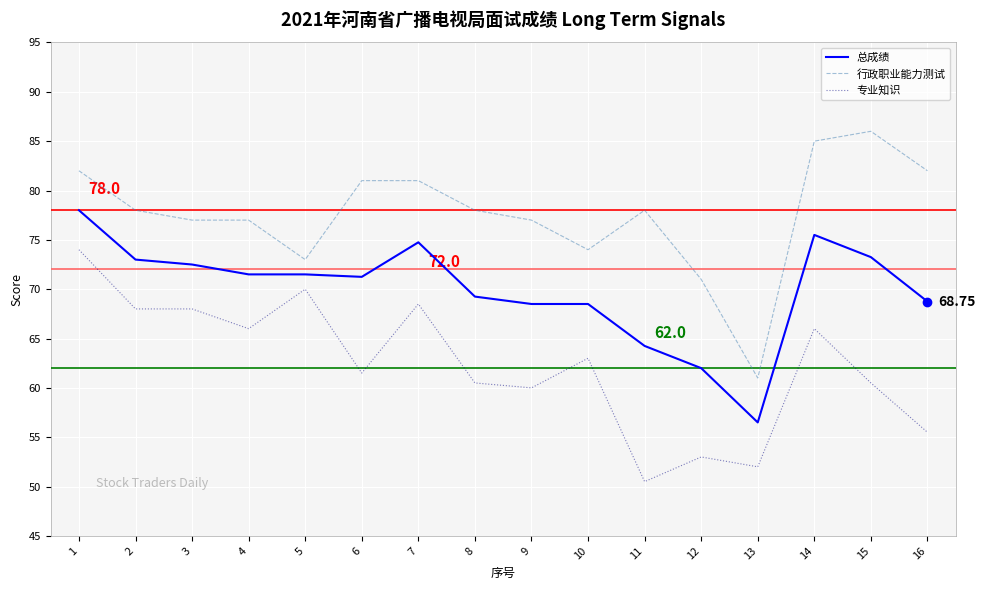

What are all the series names shown in the legend?

总成绩, 行政职业能力测试, 专业知识